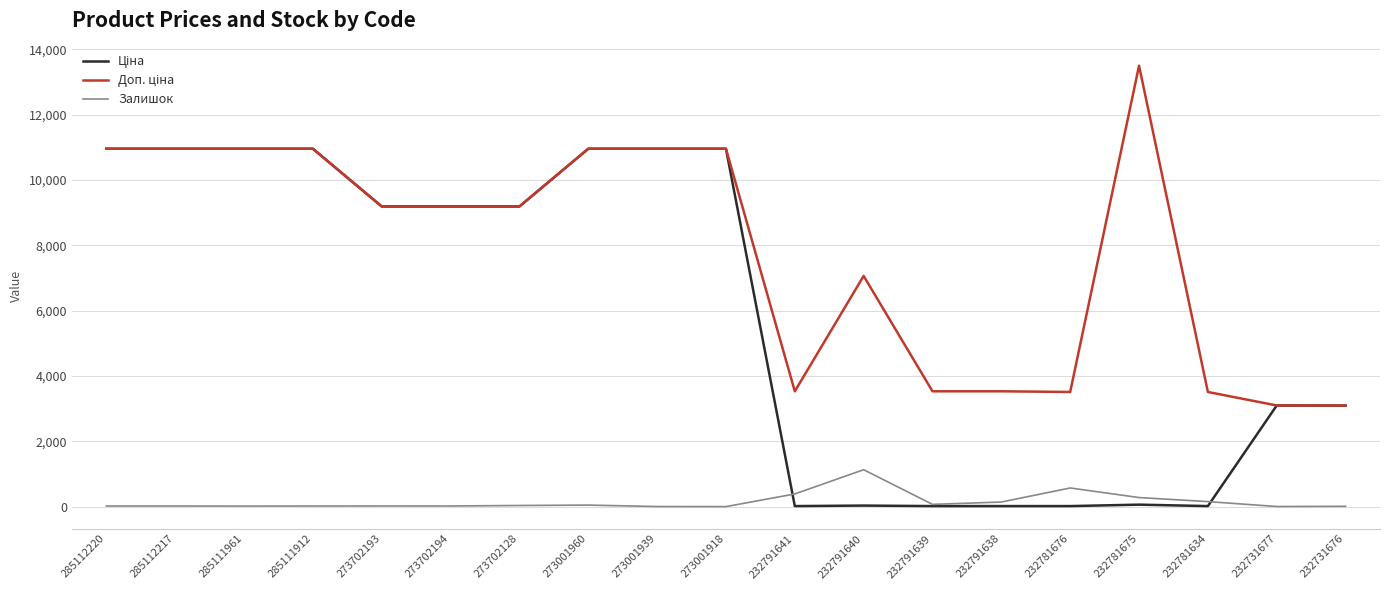

Reading left to right, list all the values displayed in this chart.

Ціна: 285112220=10952.0	285112217=10952.0	285111961=10952.0	285111912=10952.0	273702193=9185.9	273702194=9185.9	273702128=9185.9	273001960=10952.0	273001939=10952.0	273001918=10952.0	232791641=15.7	232791640=31.4	232791639=15.7	232791638=15.7	232781676=15.6	232781675=60.0	232781634=15.6	232731677=3094.7	232731676=3091.2
Доп. ціна: 285112220=10952.0	285112217=10952.0	285111961=10952.0	285111912=10952.0	273702193=9185.9	273702194=9185.9	273702128=9185.9	273001960=10952.0	273001939=10952.0	273001918=10952.0	232791641=3529.0	232791640=7059.0	232791639=3529.0	232791638=3529.0	232781676=3508.0	232781675=13493.2	232781634=3508.0	232731677=3095.0	232731676=3091.0
Залишок: 285112220=18.0	285112217=18.0	285111961=17.0	285111912=18.0	273702193=20.0	273702194=19.0	273702128=34.0	273001960=46.0	273001939=2.0	273001918=0.0	232791641=387.0	232791640=1129.0	232791639=68.0	232791638=140.0	232781676=570.0	232781675=277.0	232781634=153.0	232731677=3.0	232731676=9.0